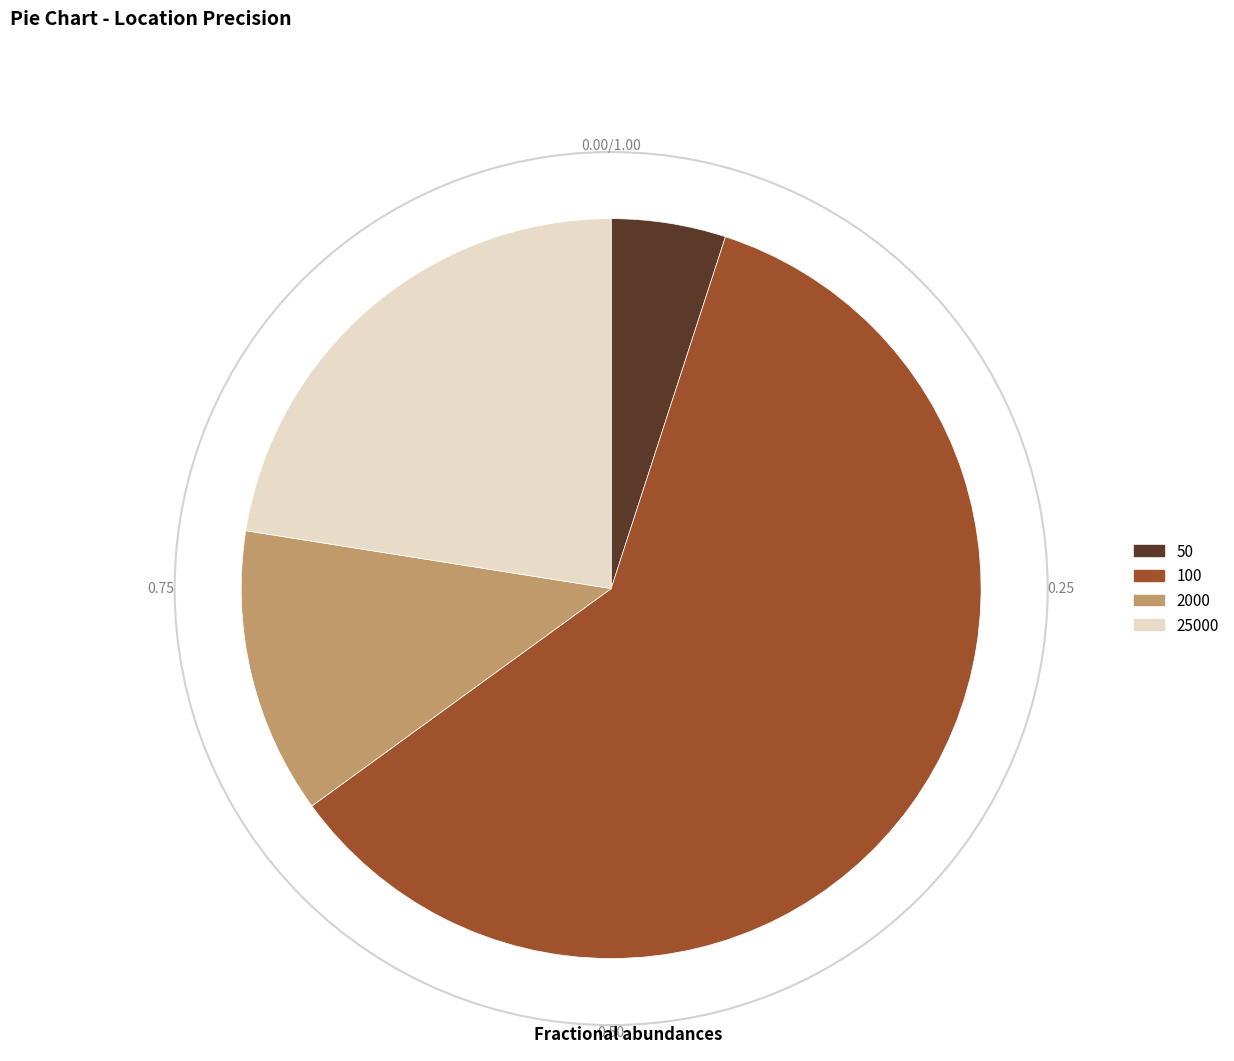

Between 2000 and 100, which is larger?

100